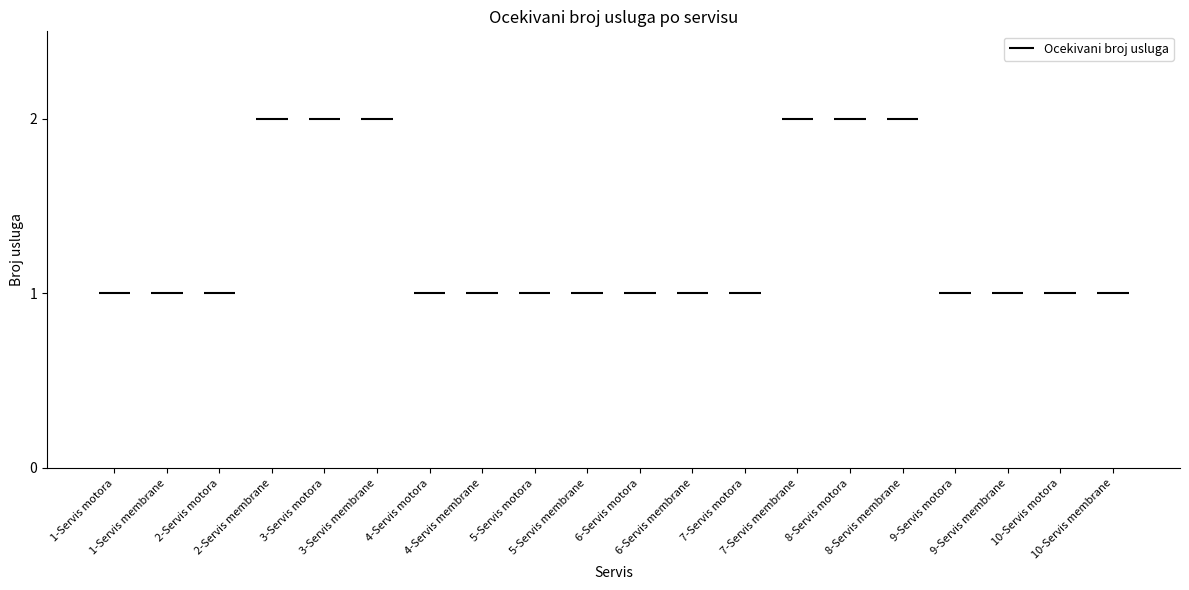

What is the label of the 11th bar from the right?

5-Servis membrane